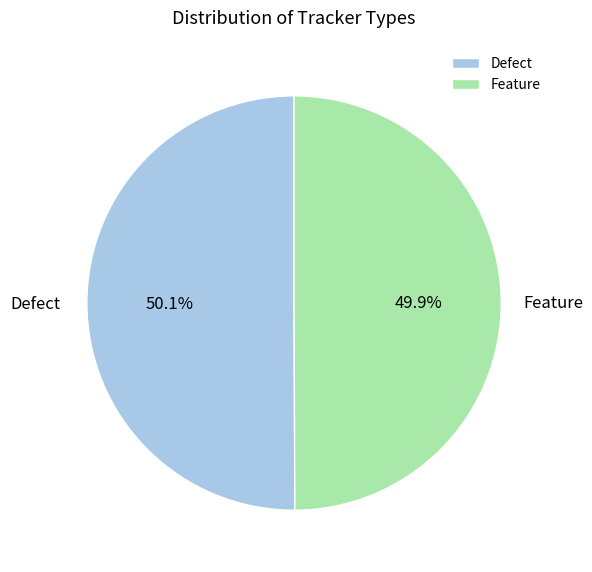

What percentage is the Feature slice, to the nearest percent?

50%